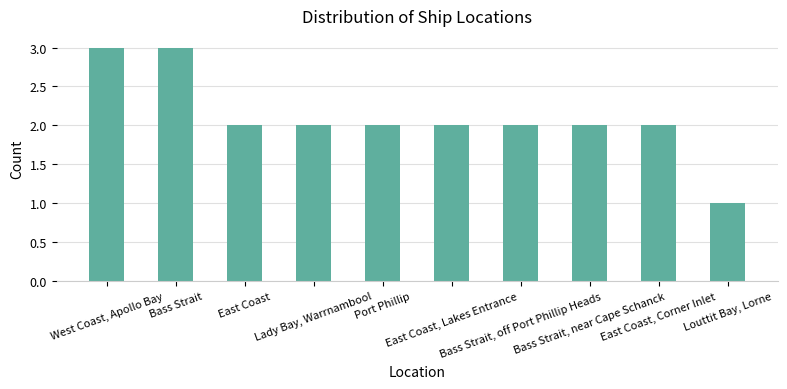

What is the greatest value displayed?

3